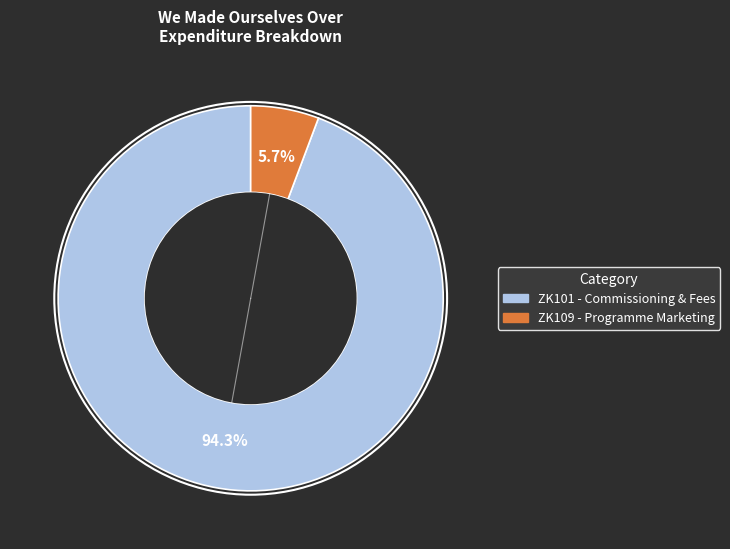

To the nearest percent, what is the combined percentage of ZK109 - Programme Marketing and ZK101 - Commissioning & Fees?

100%